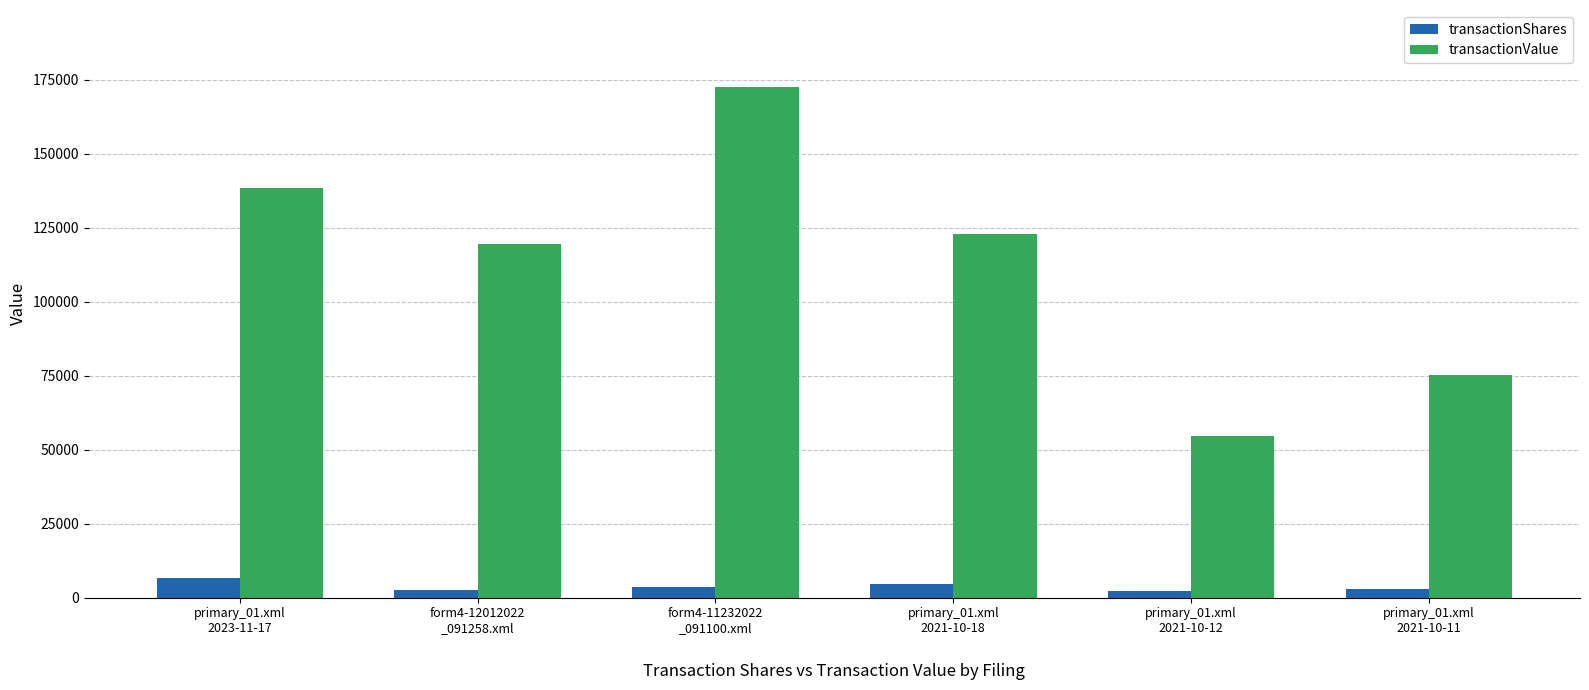

Rank the series by their maximum value, from highest to lowest.

transactionValue, transactionShares